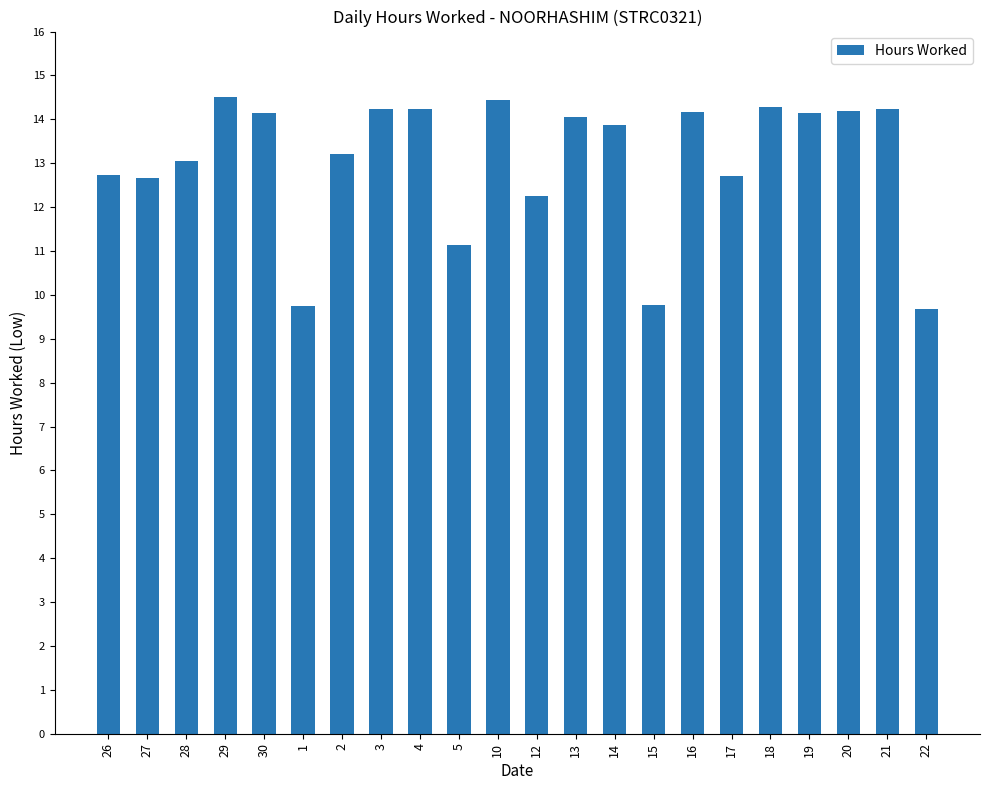

What is the difference between the maximum and second lowest values?

4.8